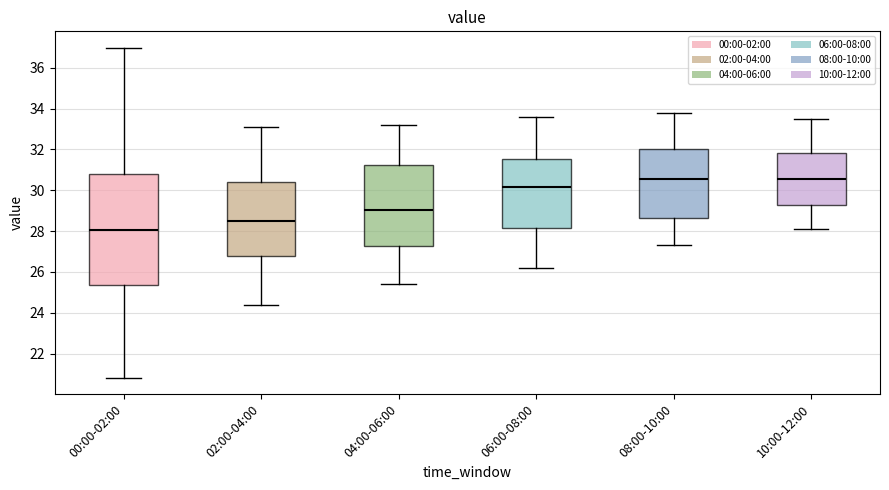

Which box is the tallest, from its lower edge to its upper edge?

00:00-02:00